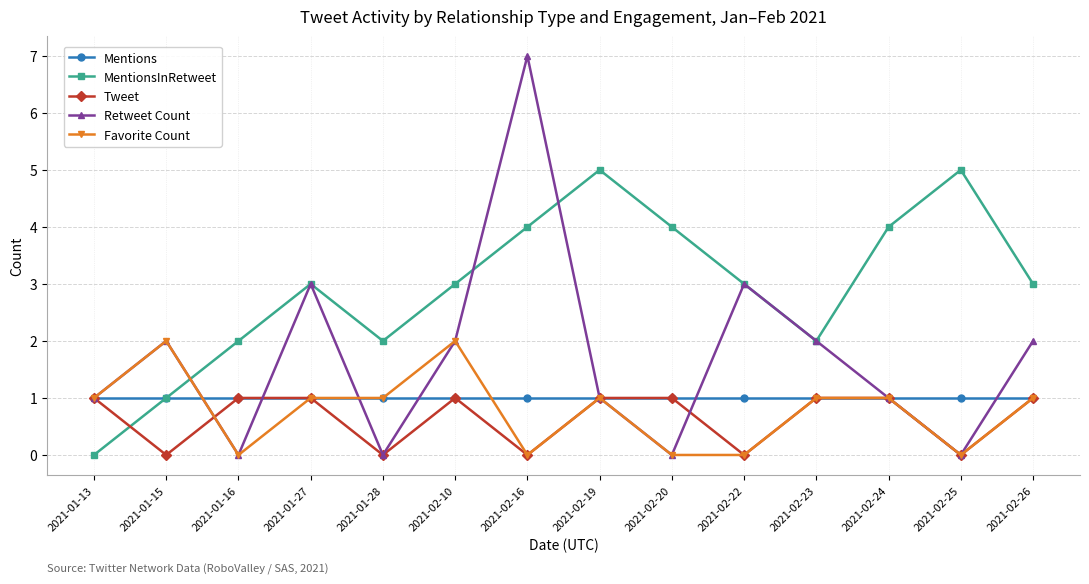

Which series has the largest range (max minus min)?

Retweet Count